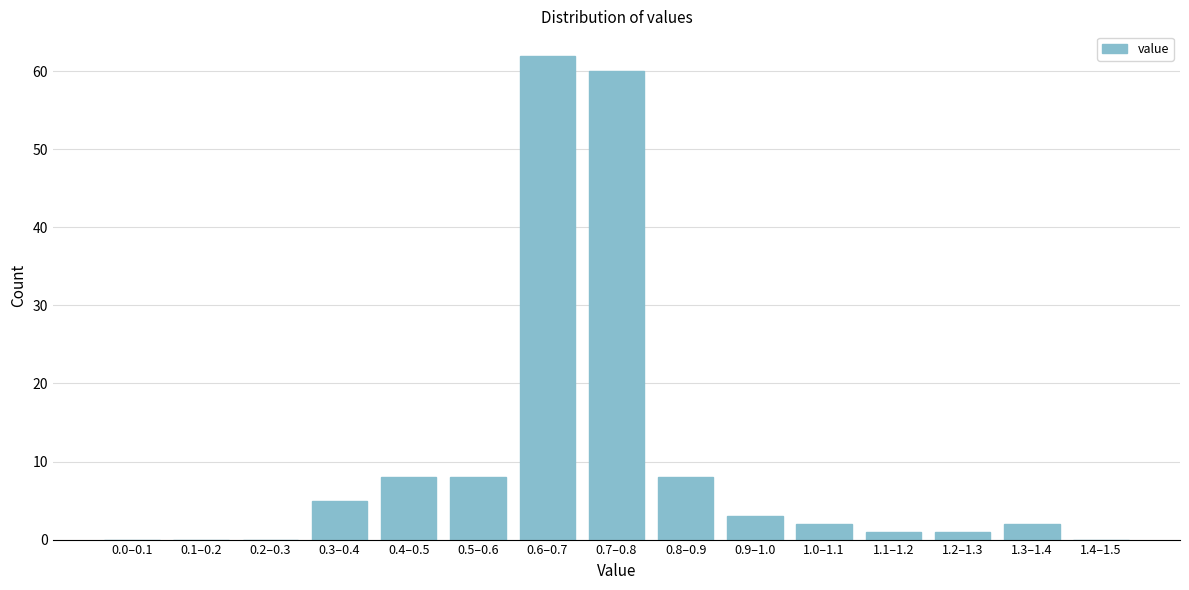

Reading left to right, transcribe all the data shown in this chart.

0.0–0.1=0	0.1–0.2=0	0.2–0.3=0	0.3–0.4=5	0.4–0.5=8	0.5–0.6=8	0.6–0.7=62	0.7–0.8=60	0.8–0.9=8	0.9–1.0=3	1.0–1.1=2	1.1–1.2=1	1.2–1.3=1	1.3–1.4=2	1.4–1.5=0